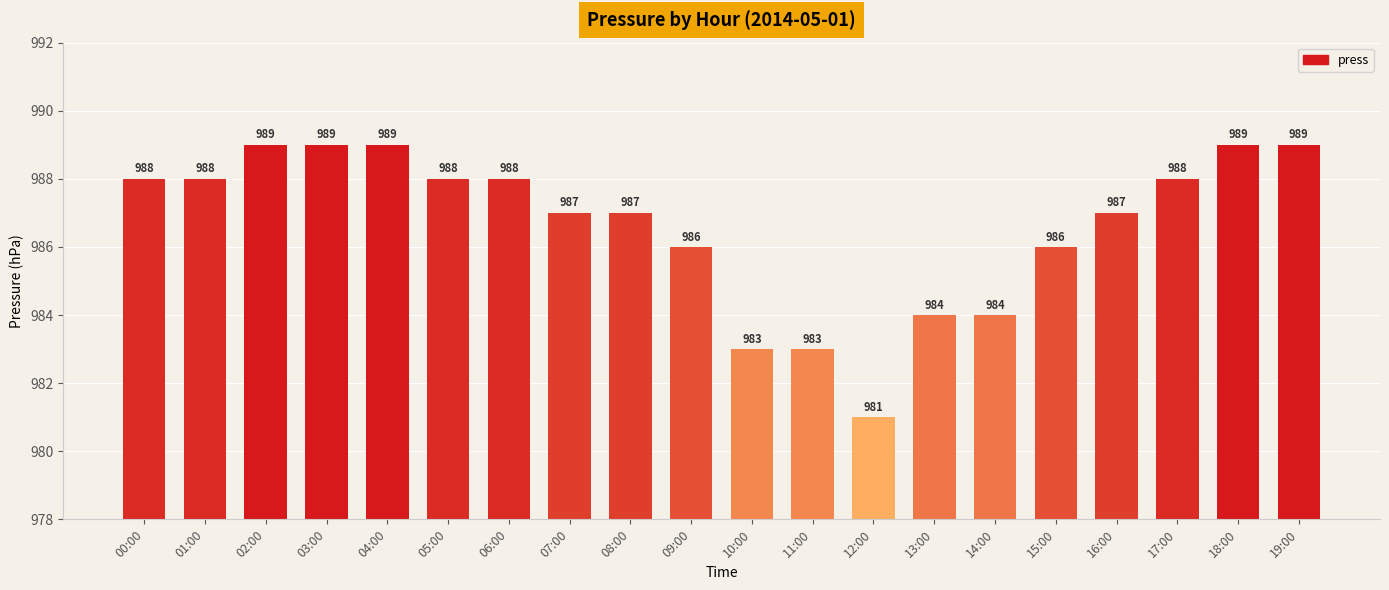

Reading left to right, transcribe all the data shown in this chart.

988	988	989	989	989	988	988	987	987	986	983	983	981	984	984	986	987	988	989	989